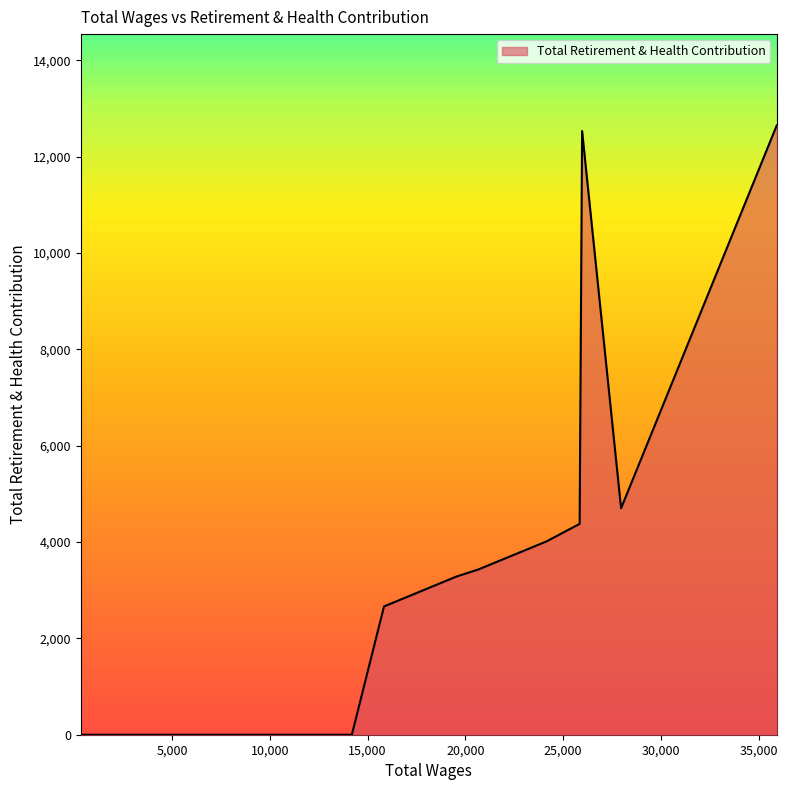

What is the difference between the maximum and minimum values?

12648